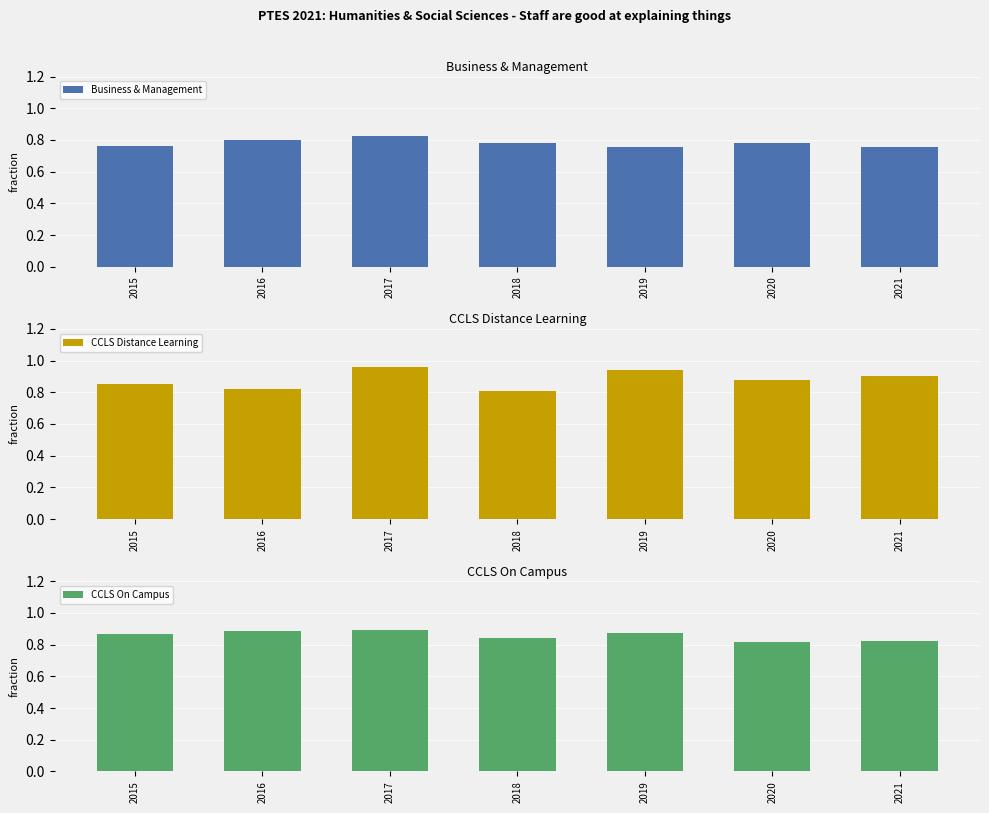

What is the maximum value for CCLS On Campus?

0.9